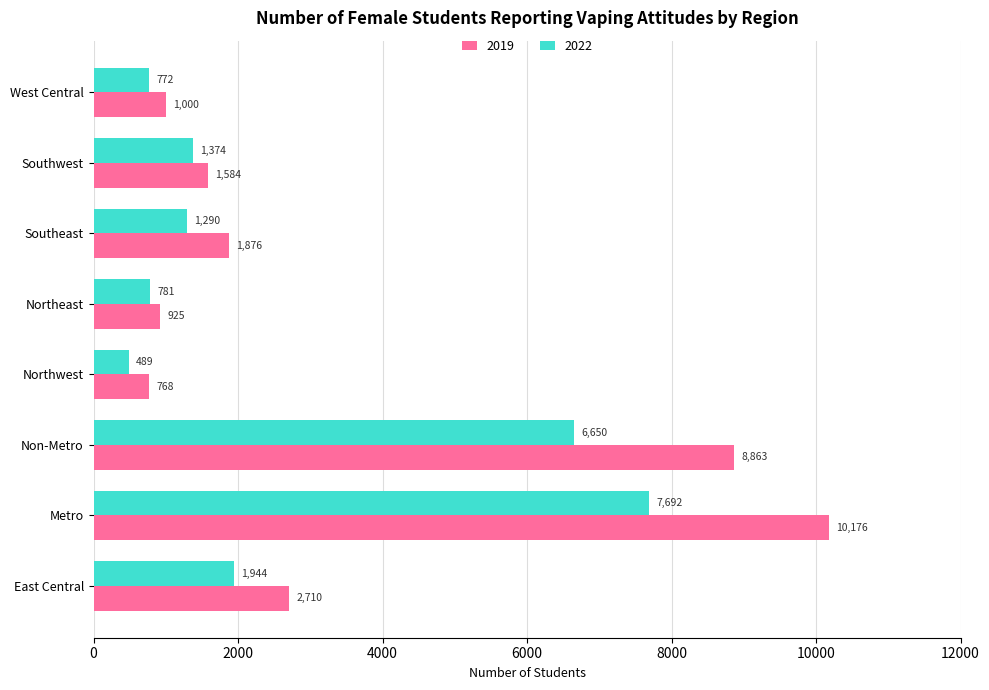

What is the minimum value for 2022?

489